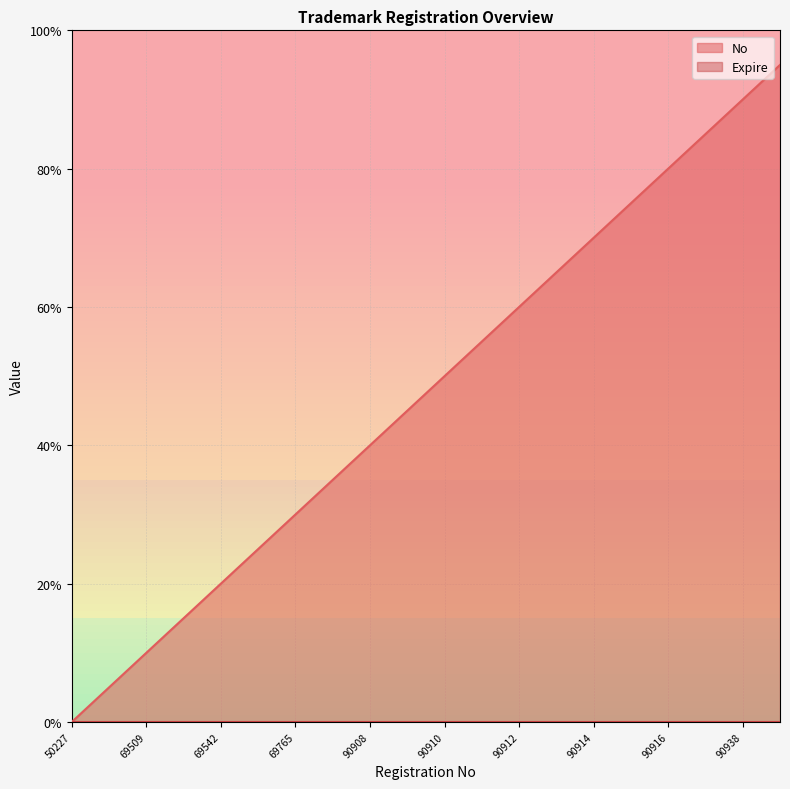

List the labels in order of value, smallest first.

50227, 69697, 69509, 69507, 69542, 69764, 69765, 92560, 90908, 90909, 90910, 90911, 90912, 90913, 90914, 90915, 90916, 90917, 90938, 90940